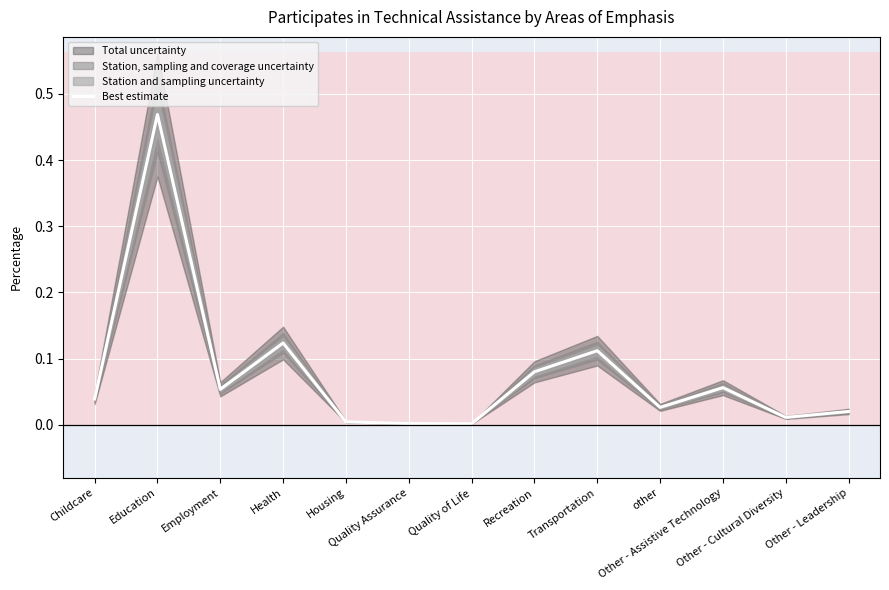

What is the value of the 3rd point from the left?

0.1